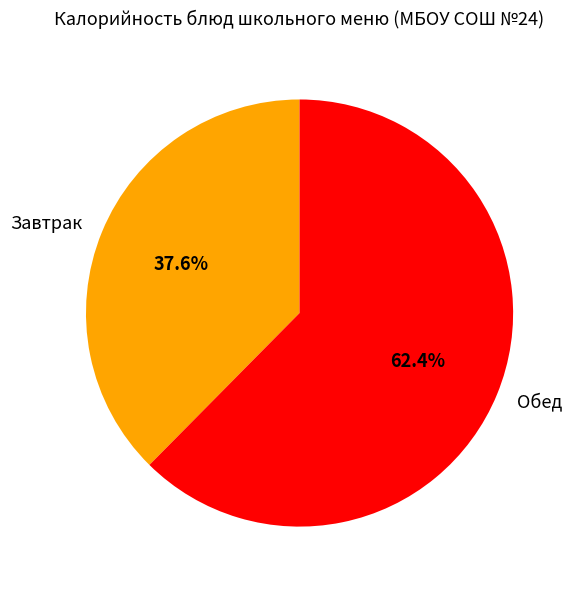

Rank the categories by value from lowest to highest.

Завтрак, Обед